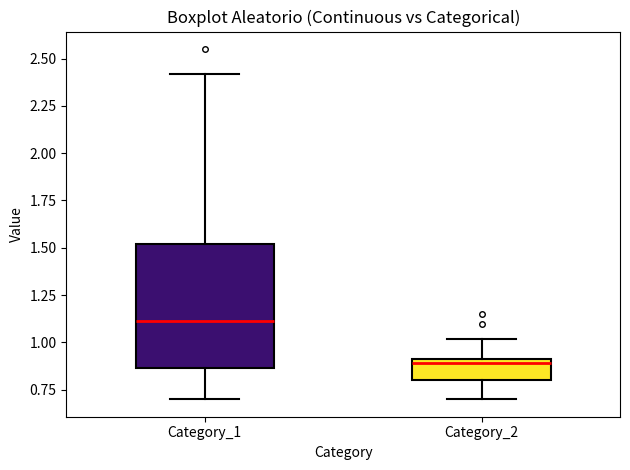

Reading left to right, transcribe this box plot: for each box, give where its median line is, the range the box spans, and where its two whiskers end, as read against the y-axis. The values are not printed on the chart, so give them approximately, as read against the axis.

Category_1: median 1.10, box 0.85 to 1.50, whiskers 0.70 to 2.40
Category_2: median 0.90 (just below the box's upper edge), box 0.80 to 0.90, whiskers 0.70 to 1.00